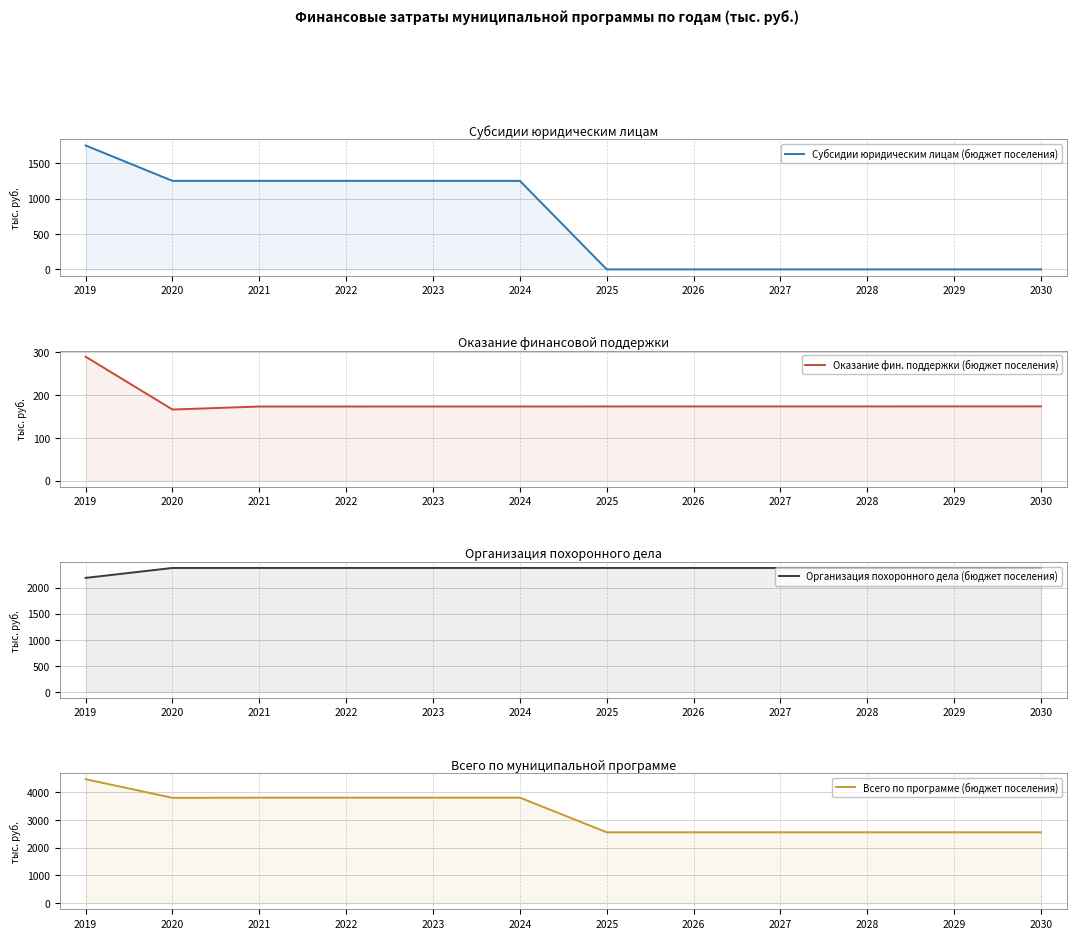

Reading left to right, extract all data points from this chart.

Субсидии юридическим лицам (бюджет поселения): 1750.0	1250.0	1250.0	1250.0	1250.0	1250.0	0.0	0.0	0.0	0.0	0.0	0.0
Оказание фин. поддержки (бюджет поселения): 289.3	166.0	173.0	173.0	173.1	173.1	173.2	173.2	173.2	173.3	173.3	173.4
Организация похоронного дела (бюджет поселения): 2188.8	2380.0	2380.0	2380.0	2380.0	2380.0	2380.0	2380.0	2380.0	2380.0	2380.0	2380.0
Всего по программе (бюджет поселения): 4468.7	3796.0	3803.0	3803.0	3803.1	3803.1	2553.2	2553.2	2553.2	2553.3	2553.3	2553.4